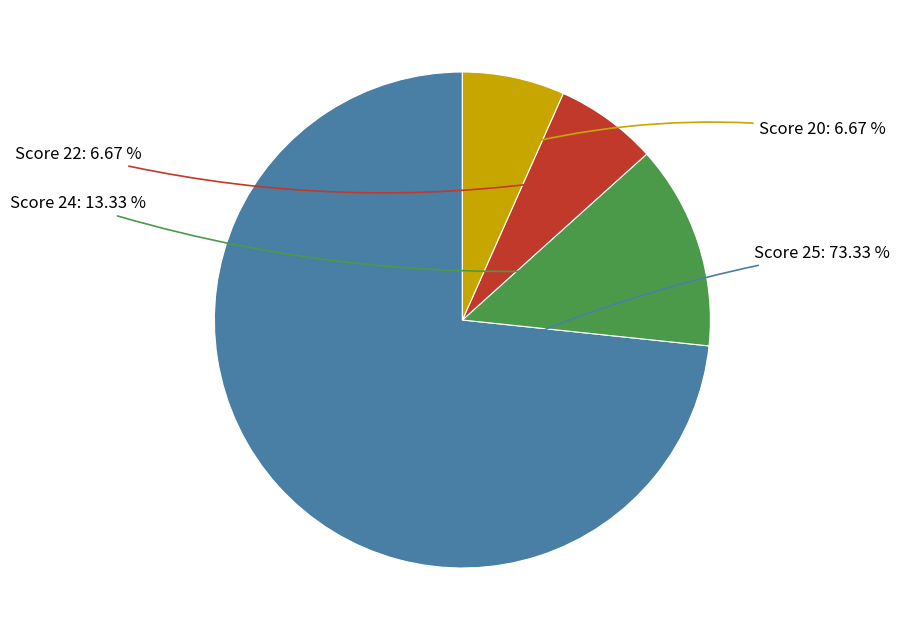

Does any single category account for the majority?

Yes